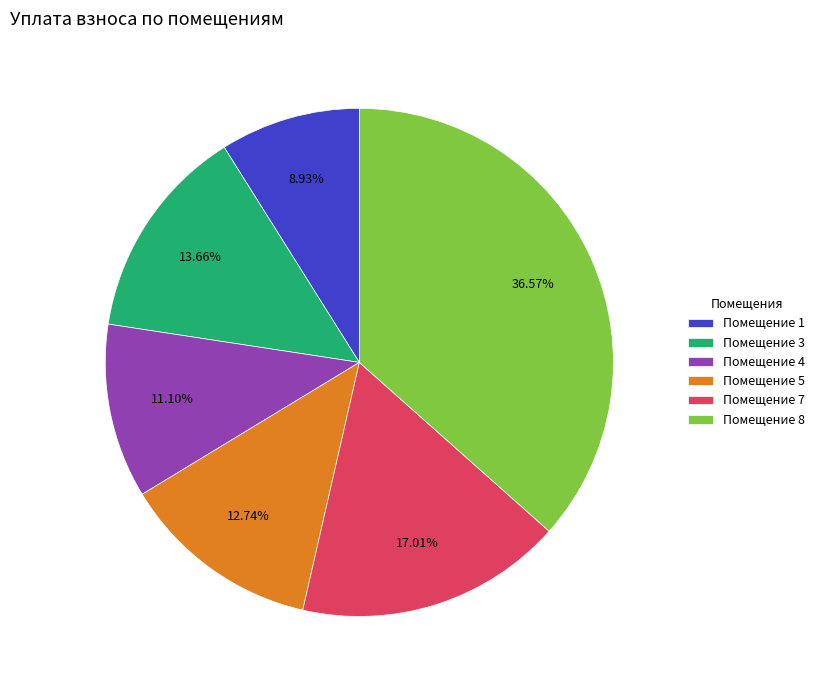

Does any single category account for the majority?

No